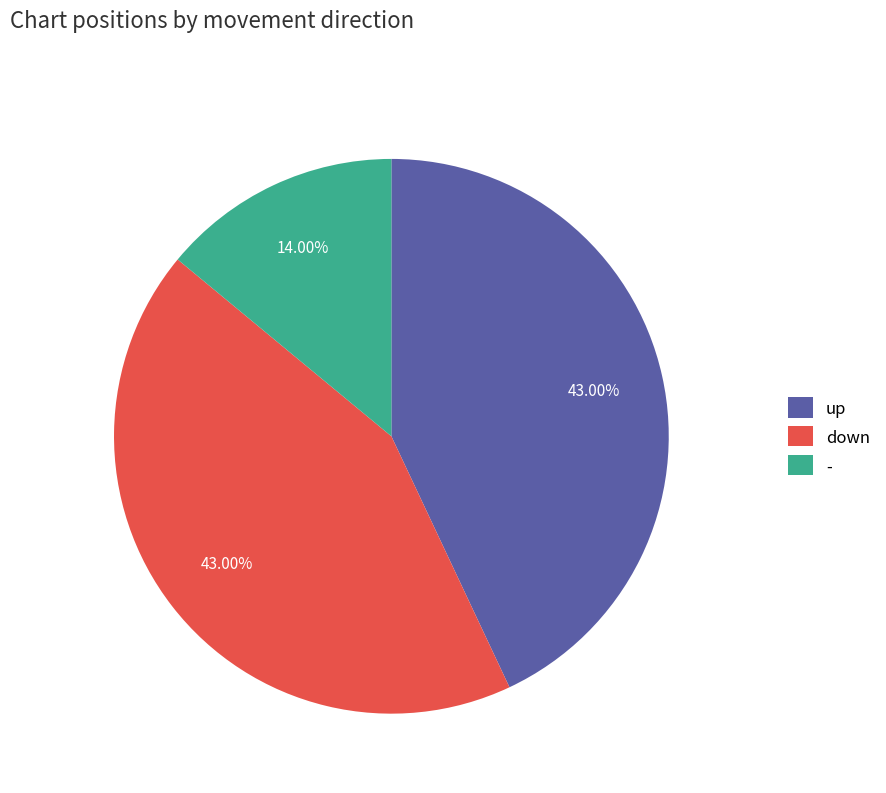

To the nearest percent, what is the combined percentage of down and up?

86%